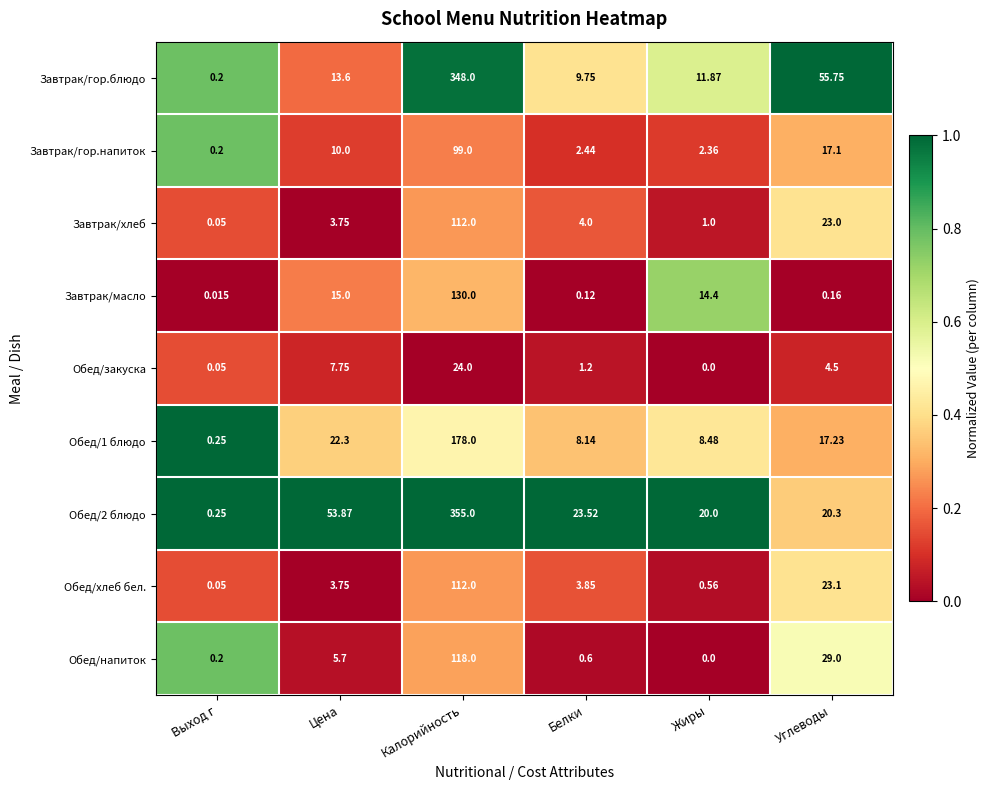

At which label does Завтрак/хлеб reach its minimum?

Выход г